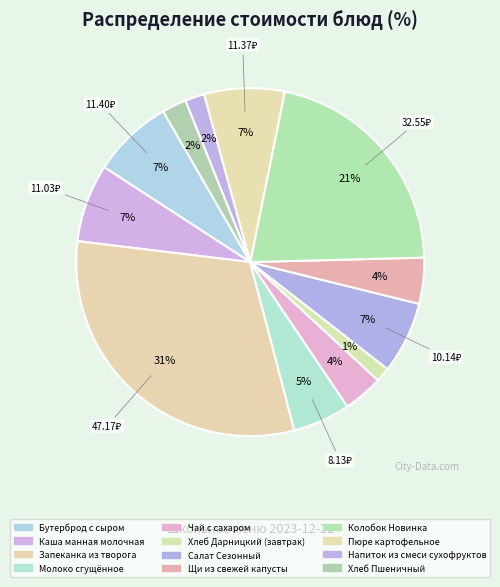

What is the smallest slice in the pie chart?

Хлеб Дарницкий (завтрак)